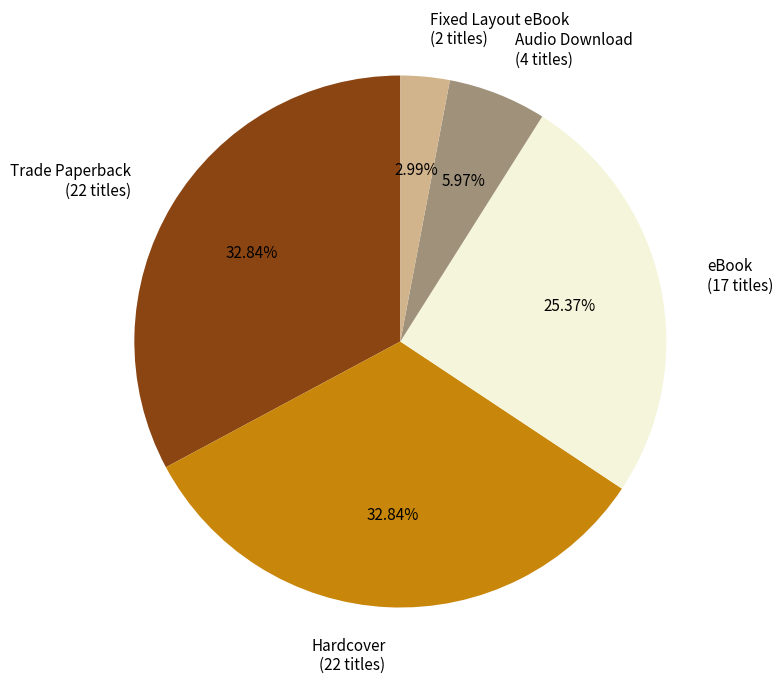

How many slices are in this pie chart?

5